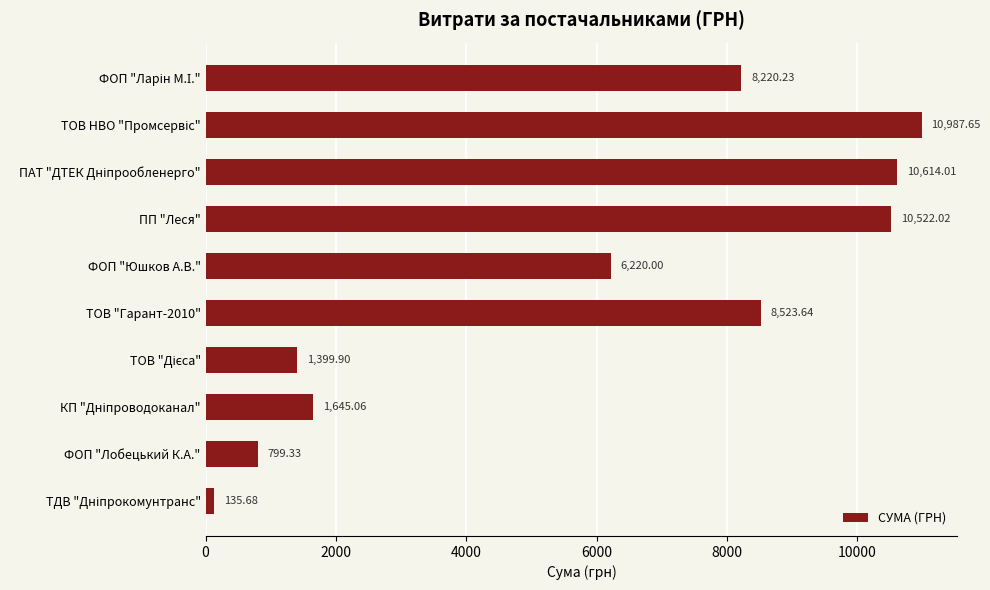

What is the difference between the second highest and minimum values?

10478.3